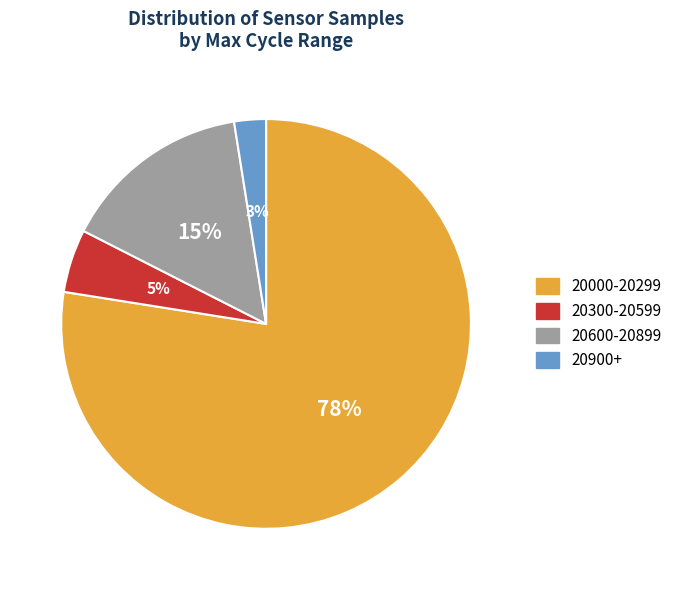

Is there a majority slice in this chart?

Yes